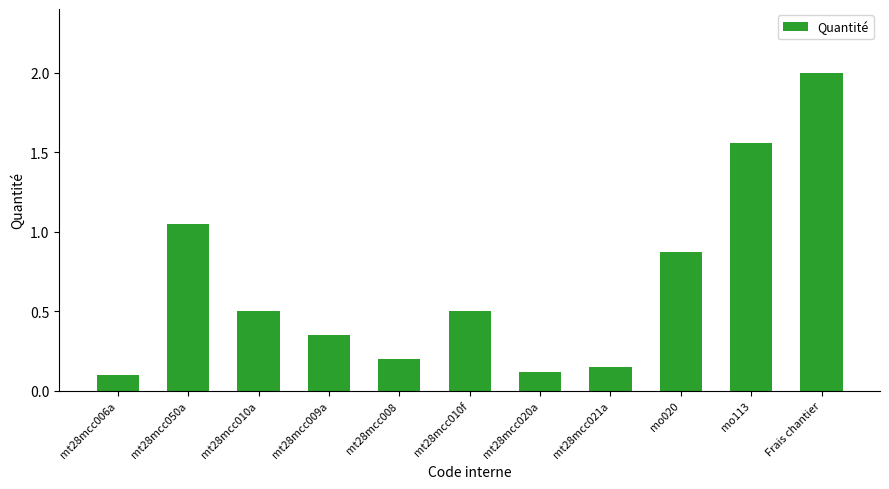

The value at mo113 is 2.8. True or false?

False